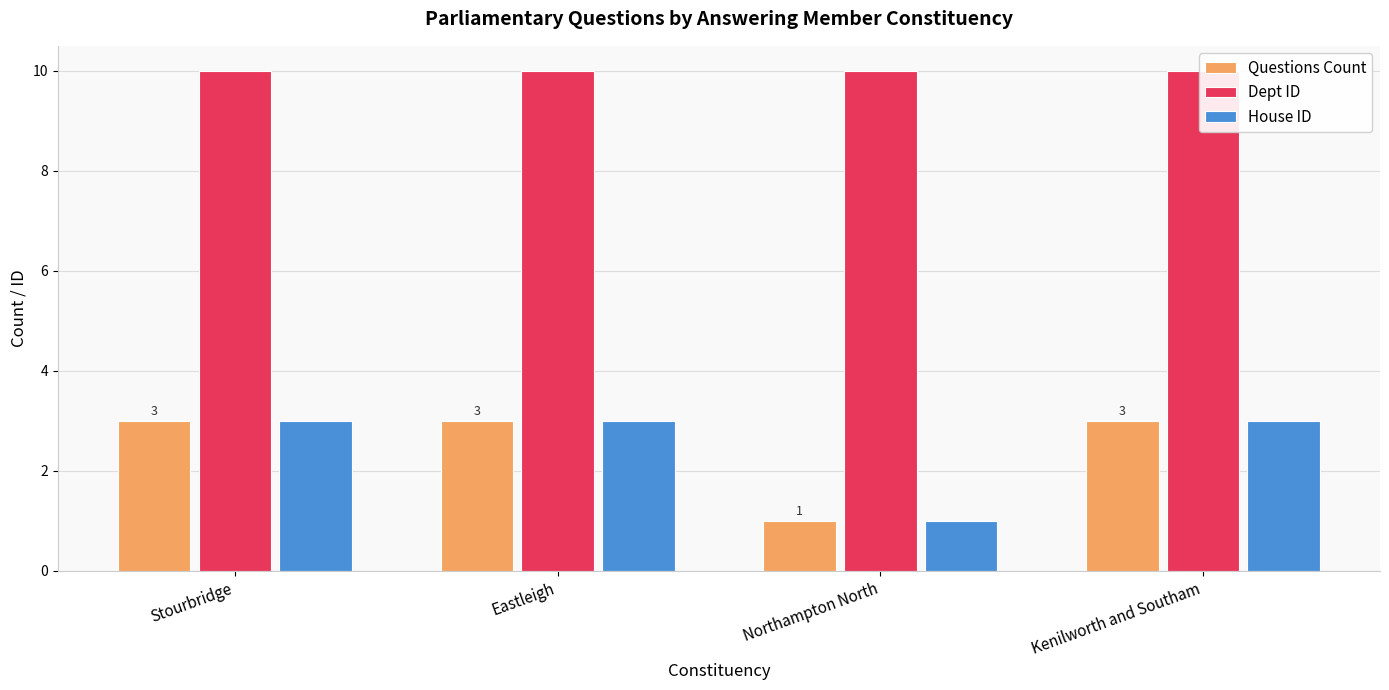

Between Eastleigh and Kenilworth and Southam, which is larger?

Eastleigh